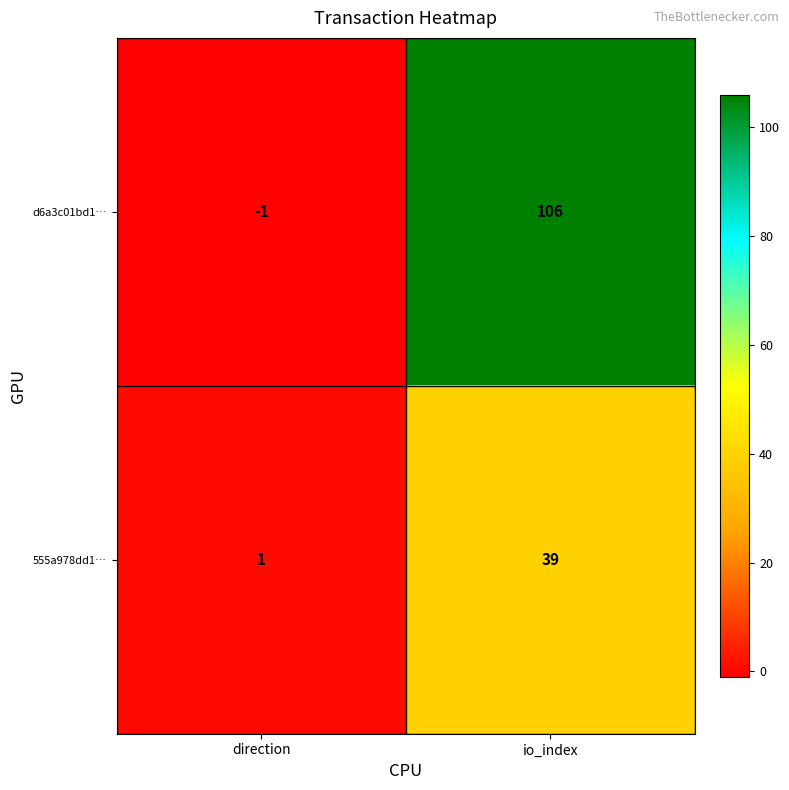

What is the minimum value shown in the chart?

-1